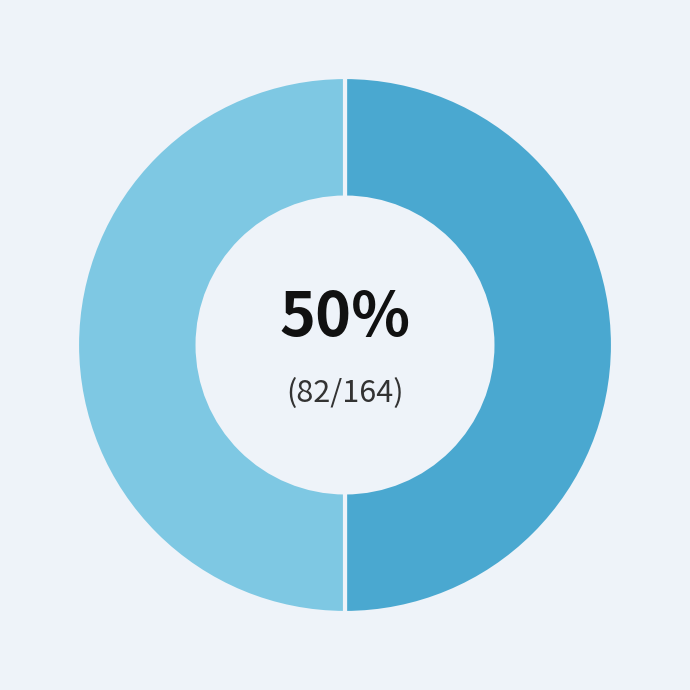

To the nearest percent, what is the average slice percentage?

50%